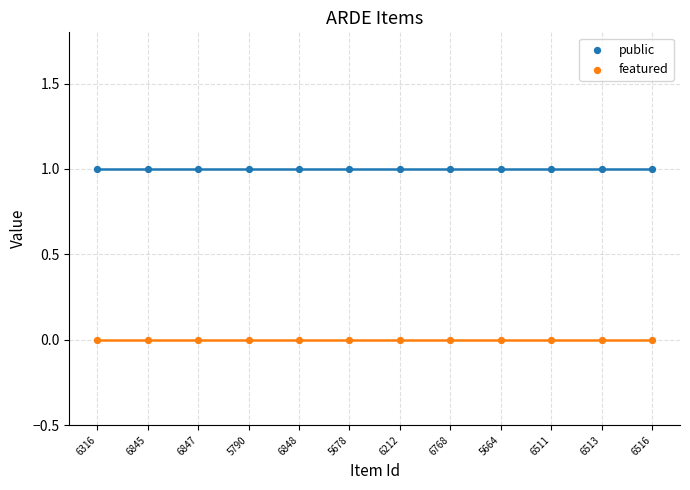

Which series contains the lowest Y value?

featured